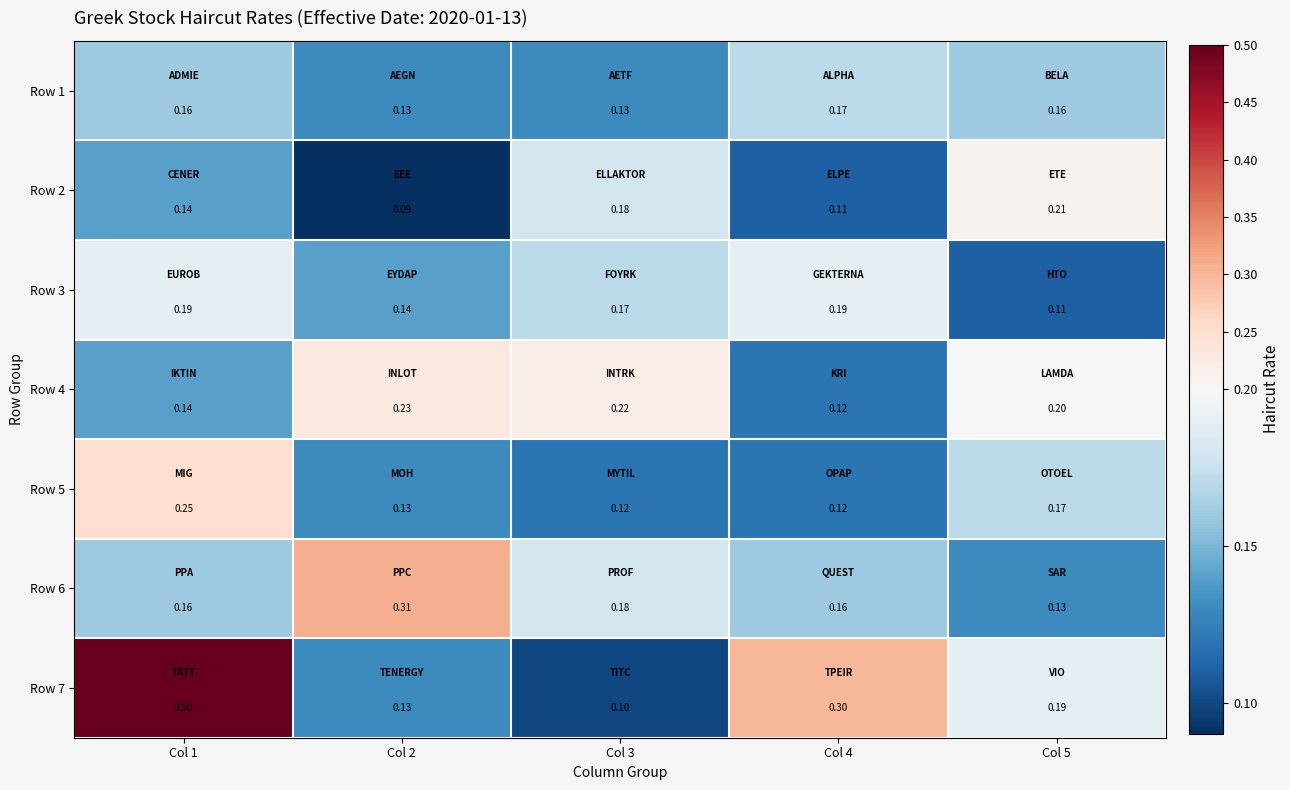

Is the value of Row 3 at Col 4 greater than the value of Row 5 at Col 2?

Yes